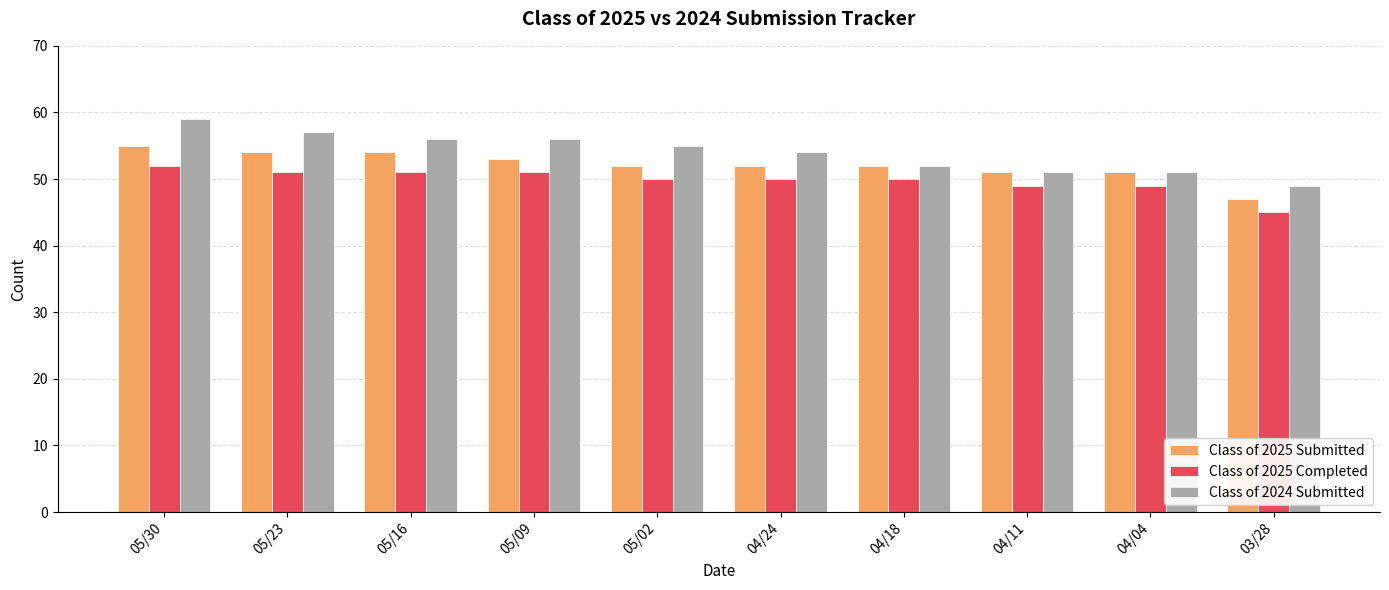

The value of Class of 2025 Completed at 03/28 is 26. True or false?

False